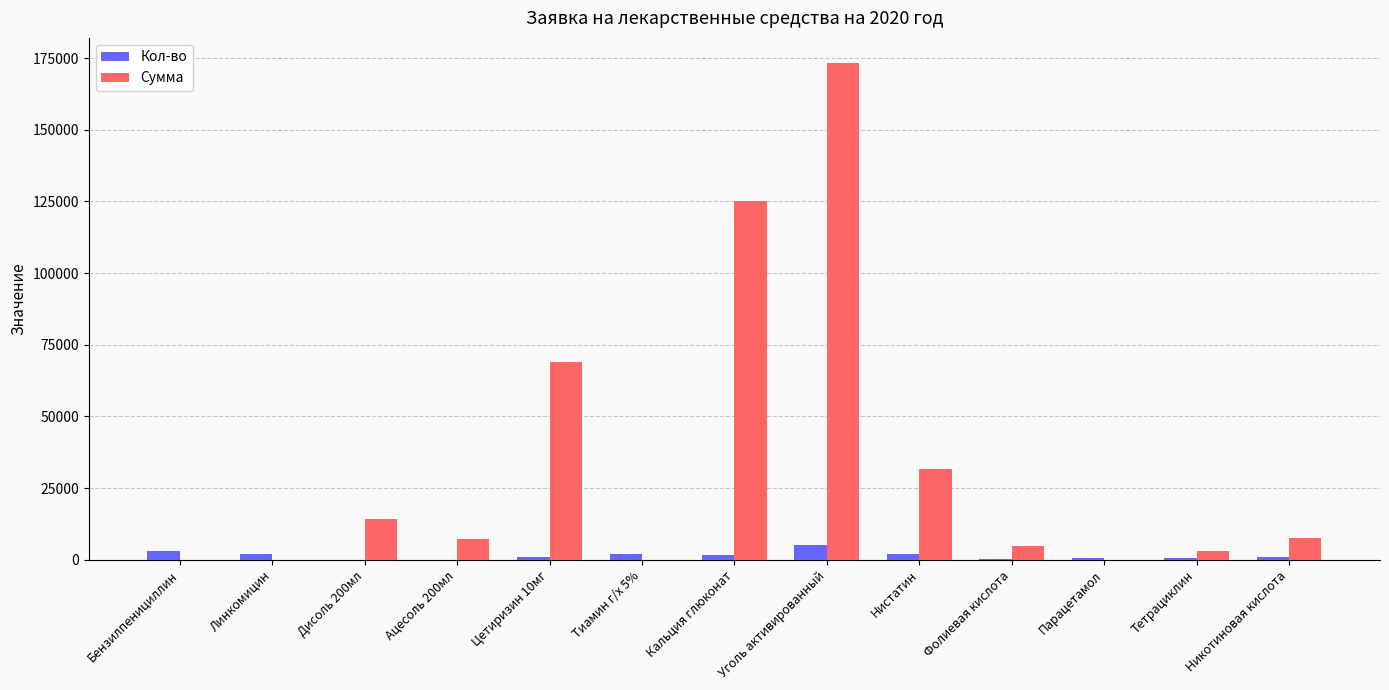

What is the sum of all Сумма values?

436112